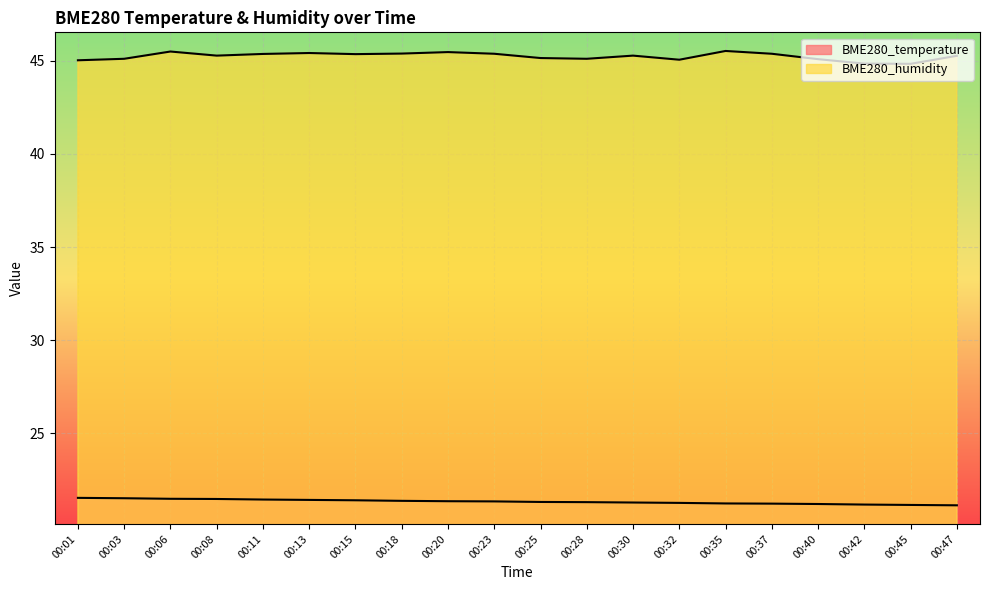

Rank the categories by BME280_humidity value from highest to lowest.

00:35, 00:06, 00:20, 00:13, 00:18, 00:23, 00:37, 00:11, 00:15, 00:08, 00:30, 00:47, 00:25, 00:03, 00:28, 00:40, 00:32, 00:01, 00:42, 00:45